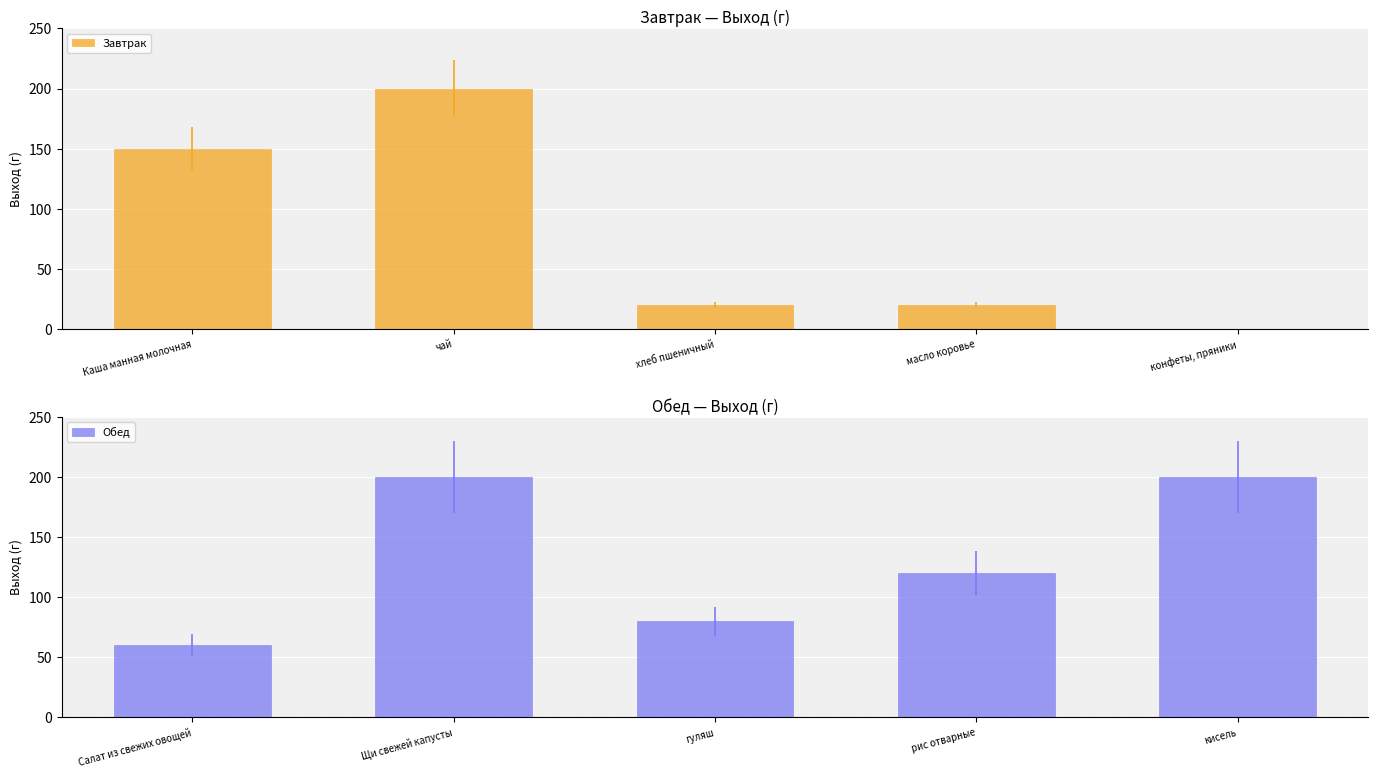

Is it true that Завтрак equals -126 at конфеты, пряники?

False